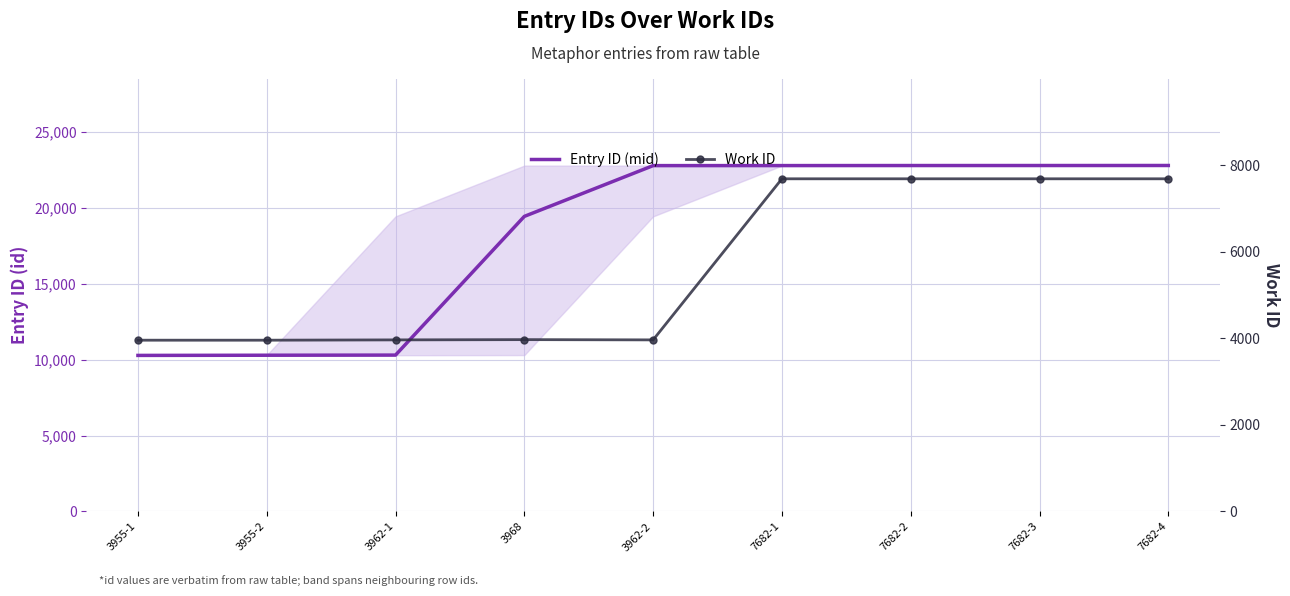

Reading left to right, transcribe all the data shown in this chart.

Entry ID (mid): 3955-1=10283	3955-2=10295	3962-1=10304	3968=19444	3962-2=22790	7682-1=22792	7682-2=22795	7682-3=22796	7682-4=22798
Work ID: 3955-1=3955	3955-2=3955	3962-1=3962	3968=3968	3962-2=3962	7682-1=7682	7682-2=7682	7682-3=7682	7682-4=7682